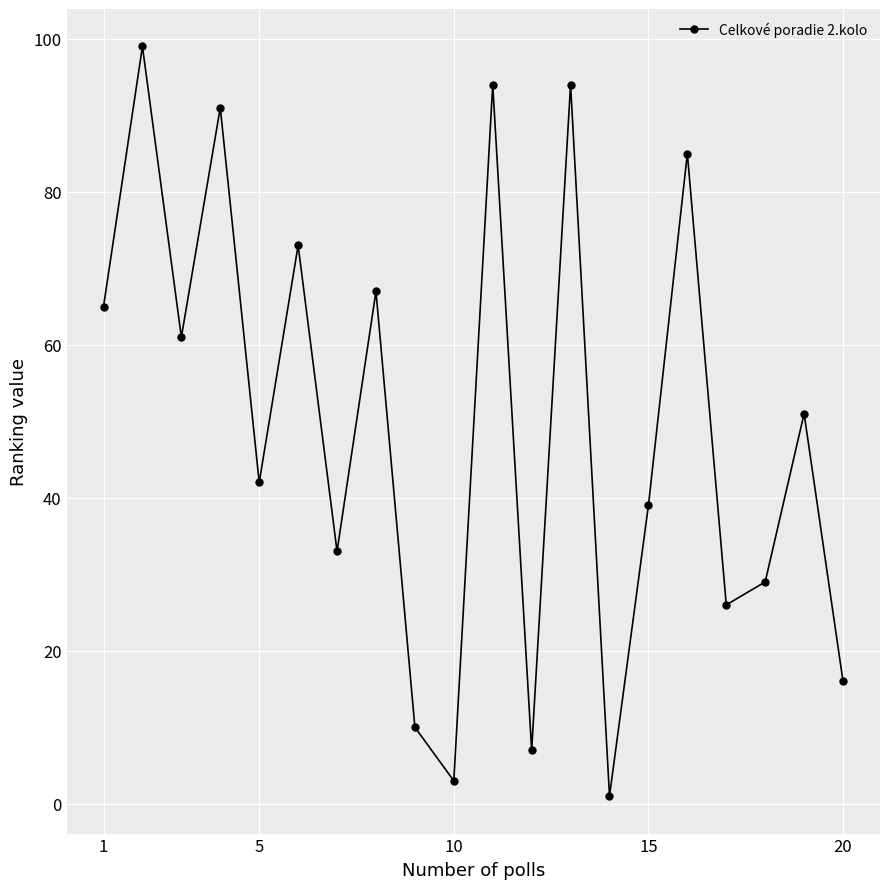

Reading left to right, extract all data points from this chart.

65	99	61	91	42	73	33	67	10	3	94	7	94	1	39	85	26	29	51	16